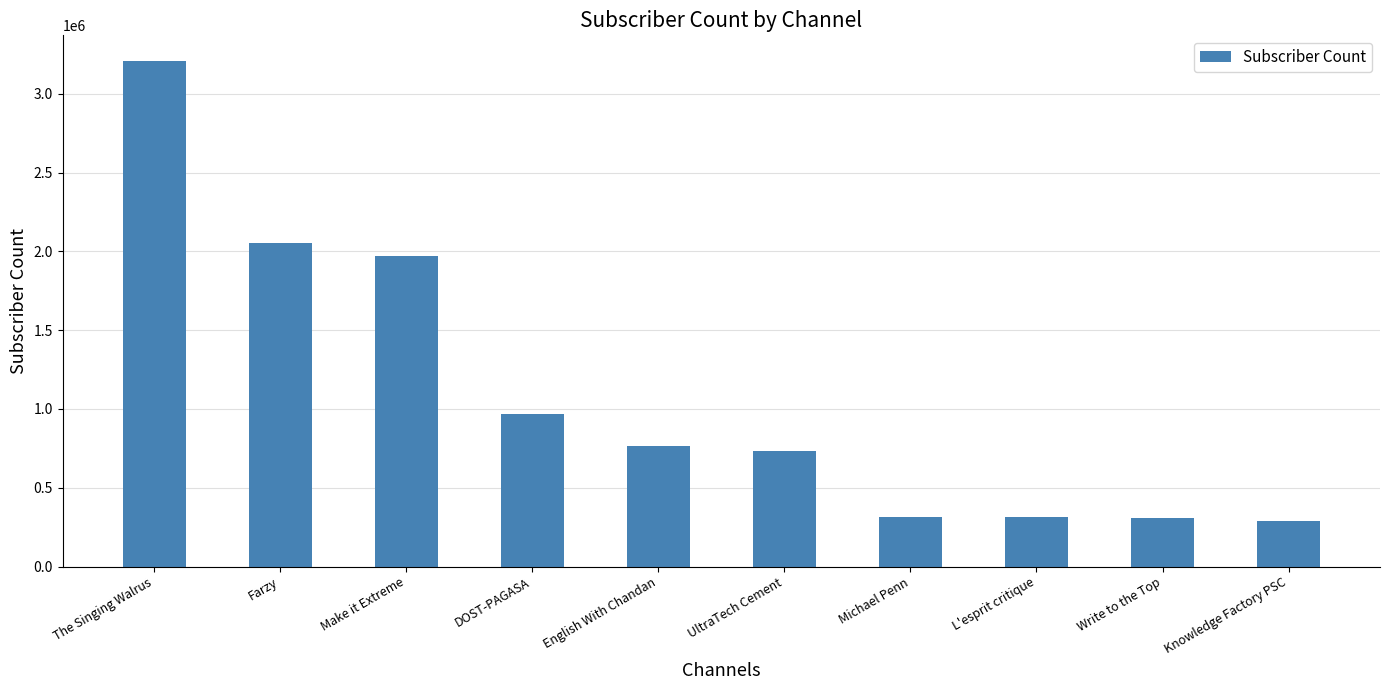

At which label is the value closest to 1749500?

Make it Extreme